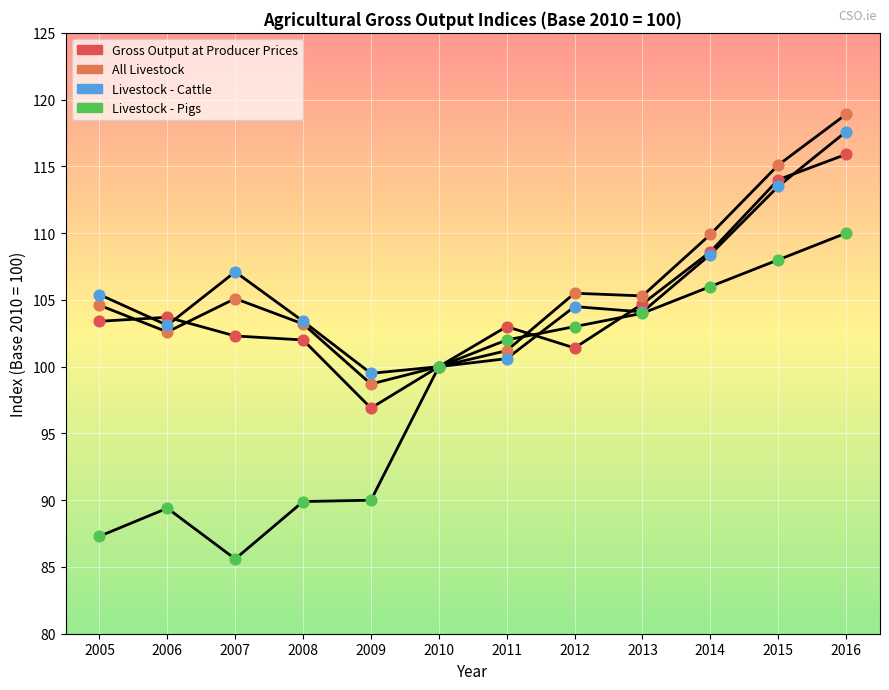

At how many categories does at least one series exceed 102?

10